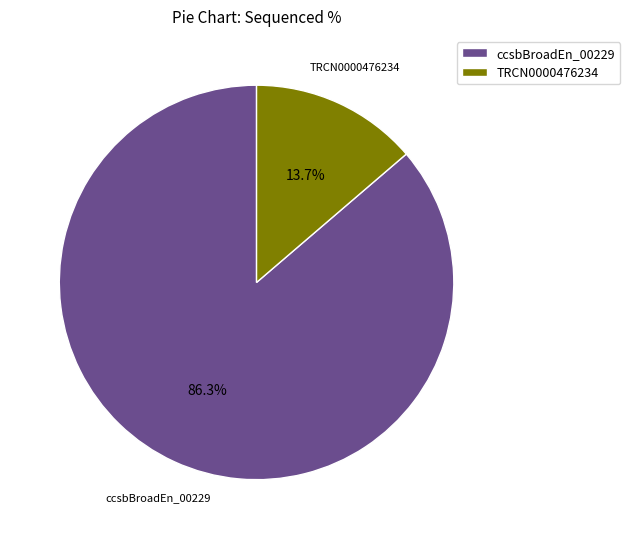

Rank the categories by value from lowest to highest.

TRCN0000476234, ccsbBroadEn_00229